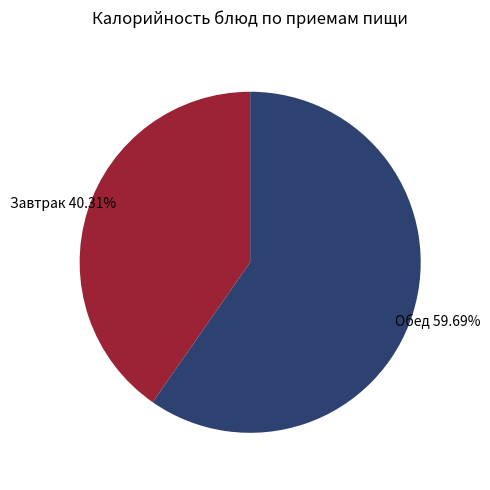

Count the number of slices in the pie.

2